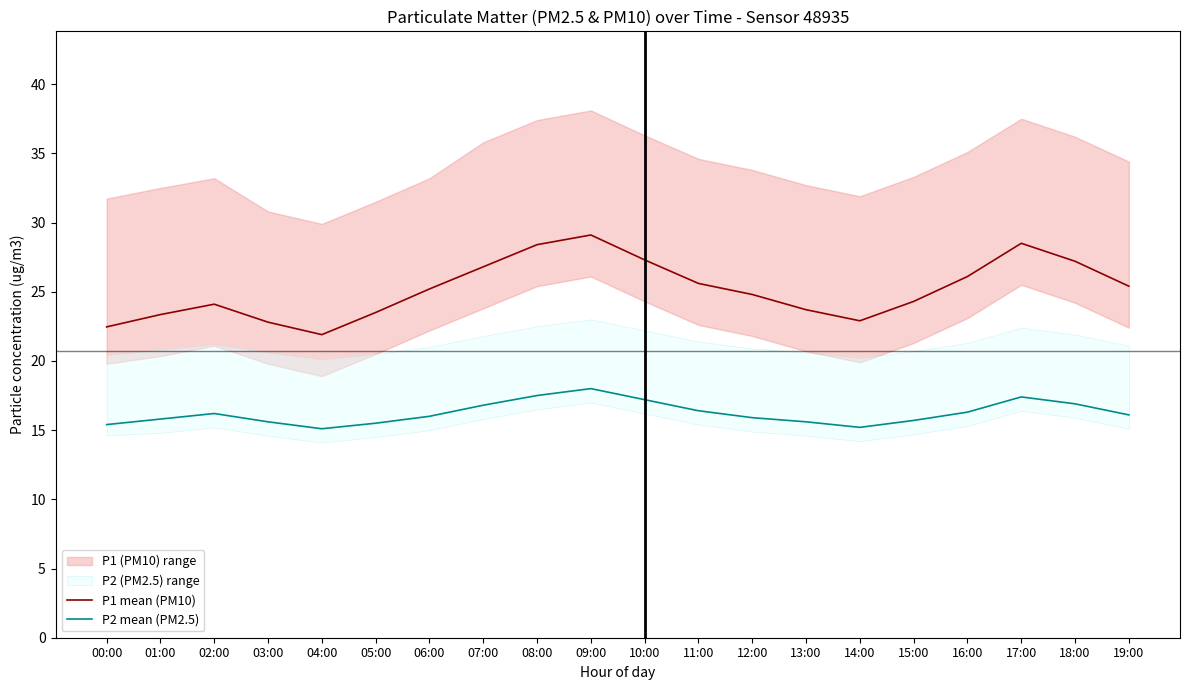

In P1 mean (PM10), how many points are higher than both neighbors (excluding endpoints)?

3